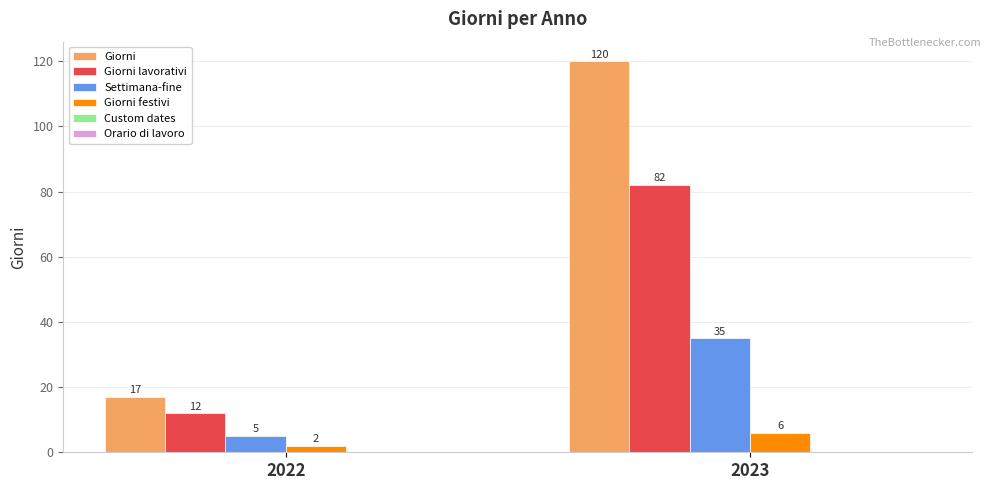

Which label corresponds to the smallest value in the chart?

2022